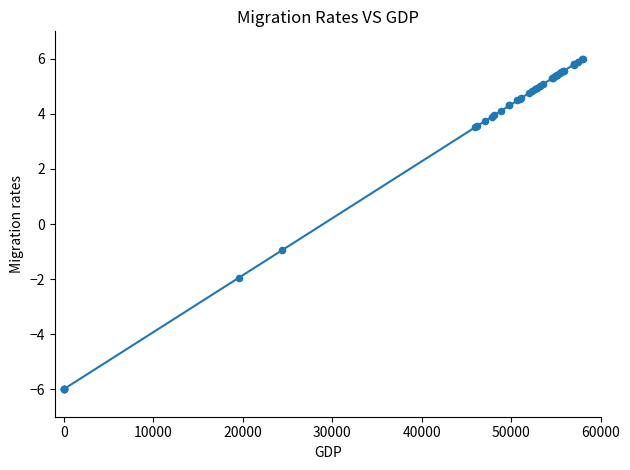

What Y value in the scatter plot is closest to 0?

-0.9